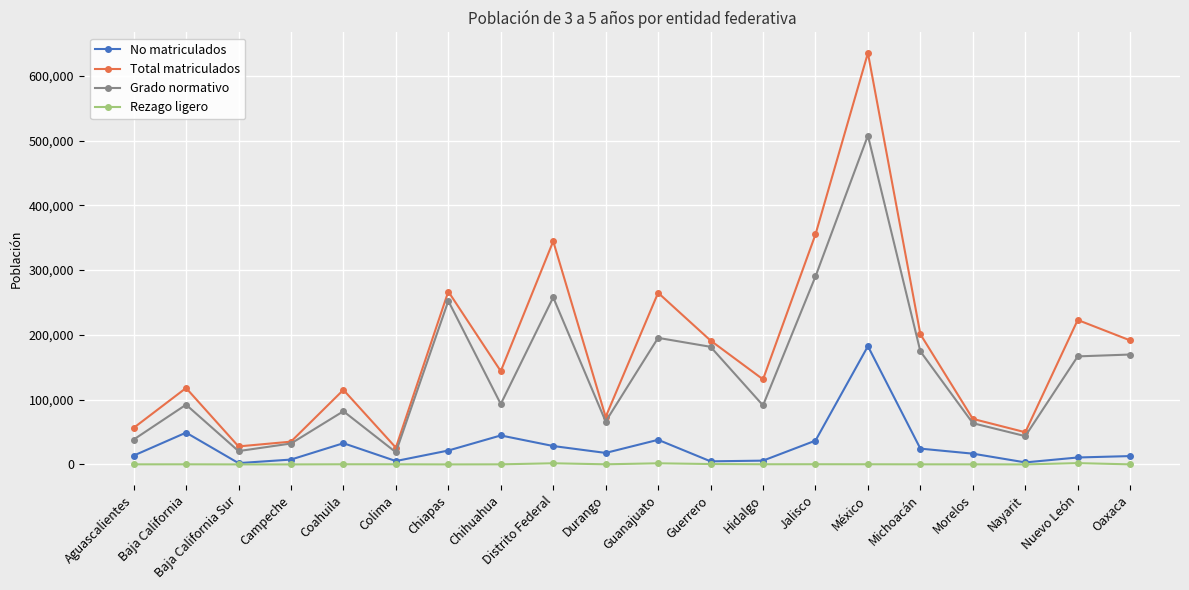

True or false: Total matriculados and No matriculados intersect in this chart.

False